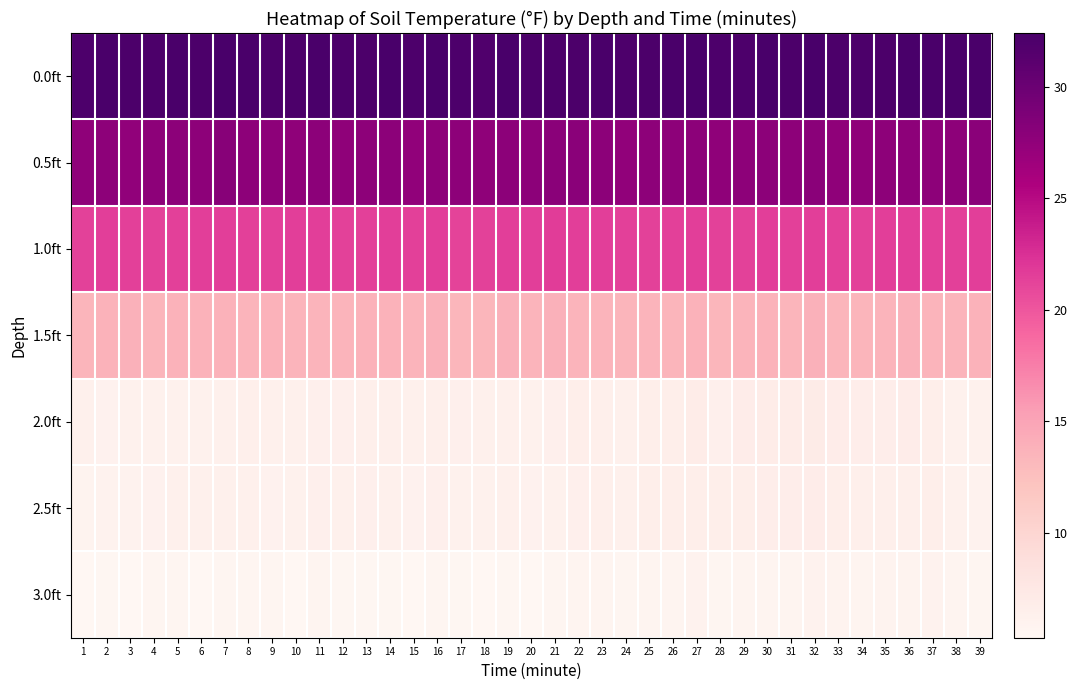

List the series in order of their peak value, lowest first.

3.0ft, 2.5ft, 2.0ft, 1.5ft, 1.0ft, 0.5ft, 0.0ft